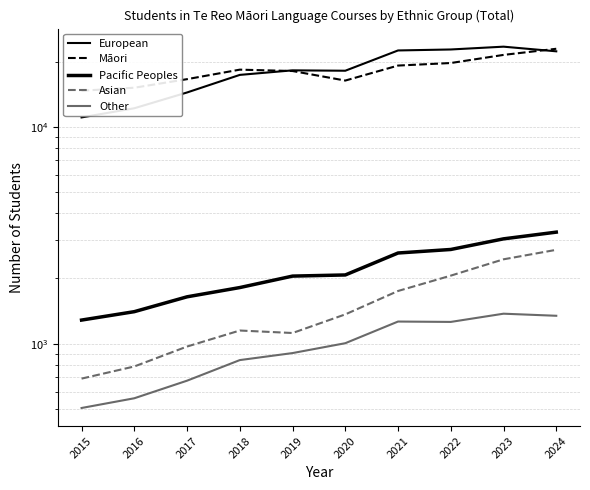

What is the sum of all Pacific Peoples values?

21930